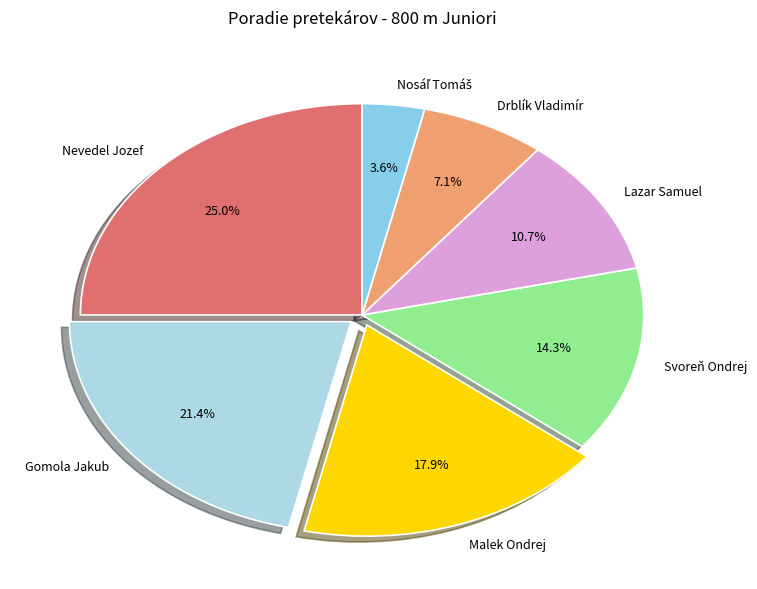

Does Malek Ondrej account for over 50% of the chart?

No